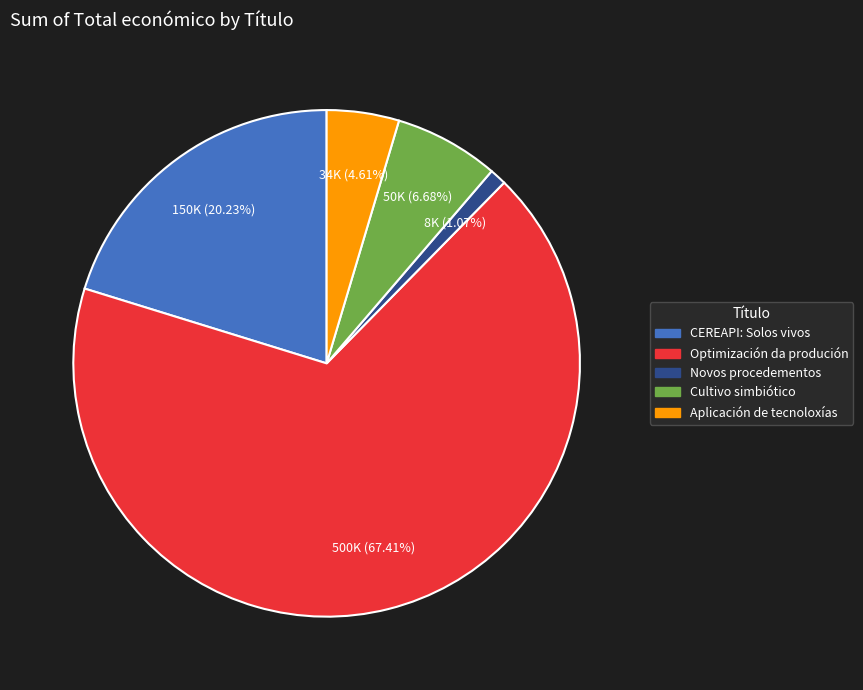

To the nearest percent, what percentage of the pie is CEREAPI: Solos vivos?

20%